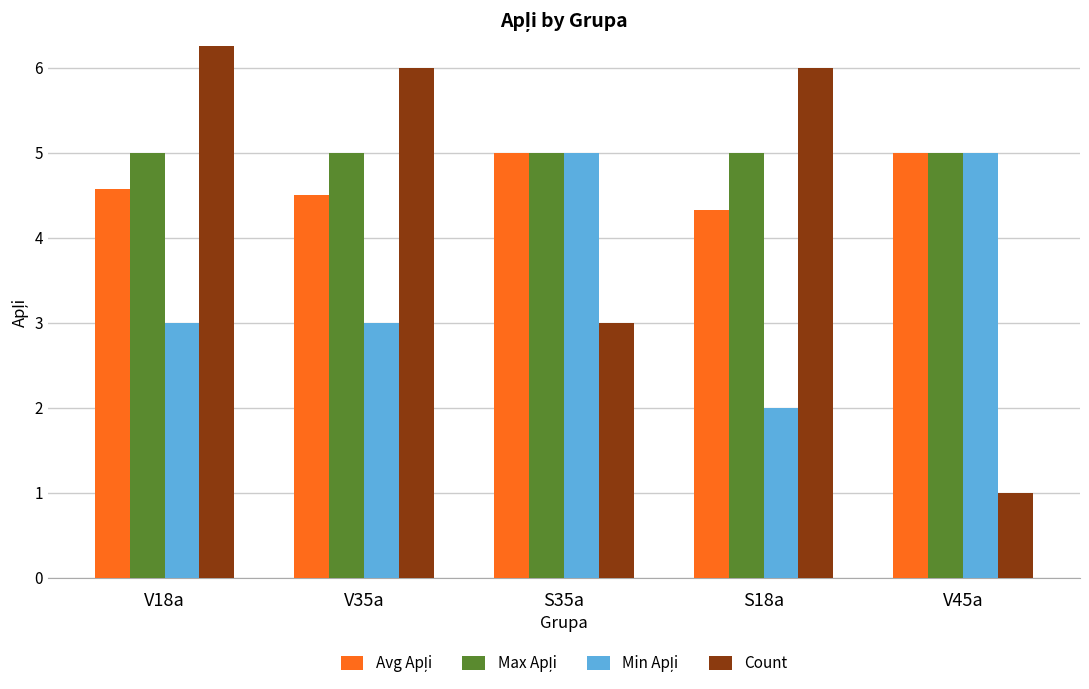

How many Count values are between 3 and 6?

3